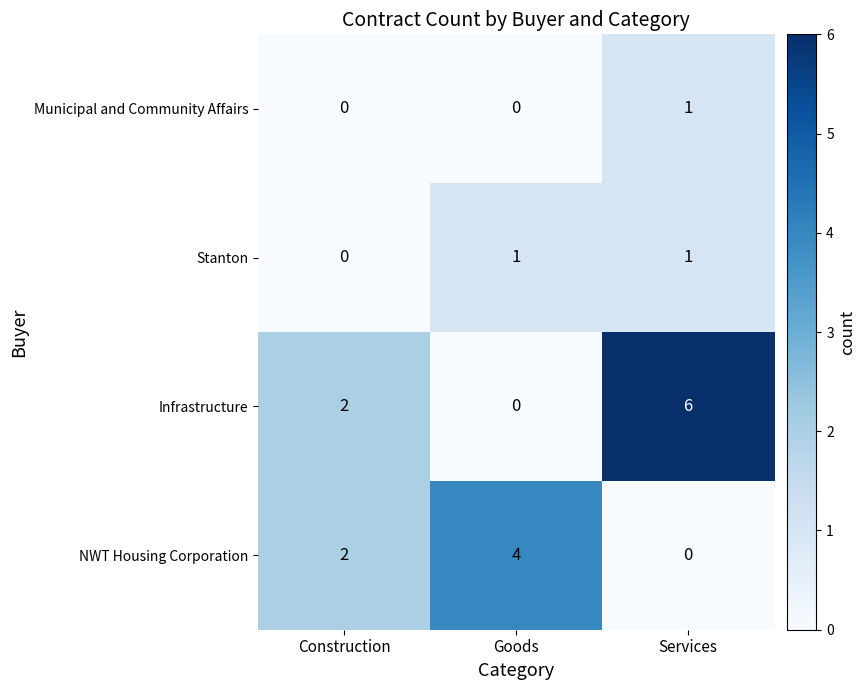

At which category is the sum across all series the highest?

Services